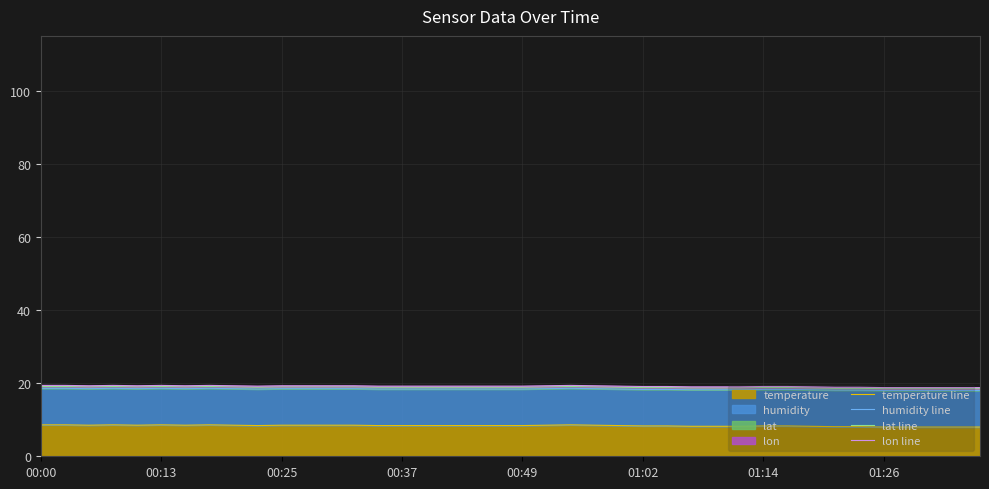

What is the difference between the maximum and minimum values in the lon line series?

0.6